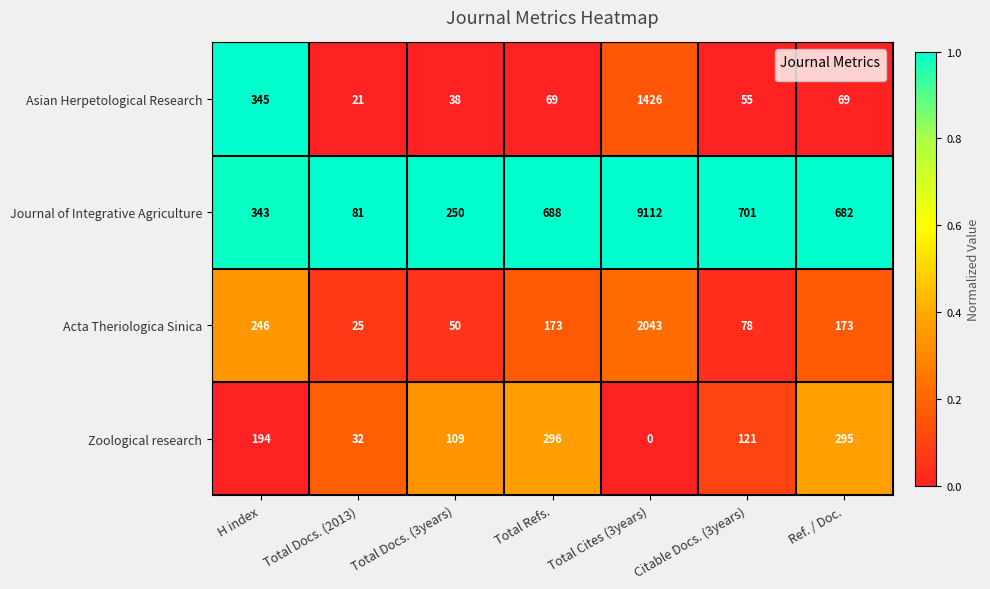

What is the lowest value of the Acta Theriologica Sinica series?

25